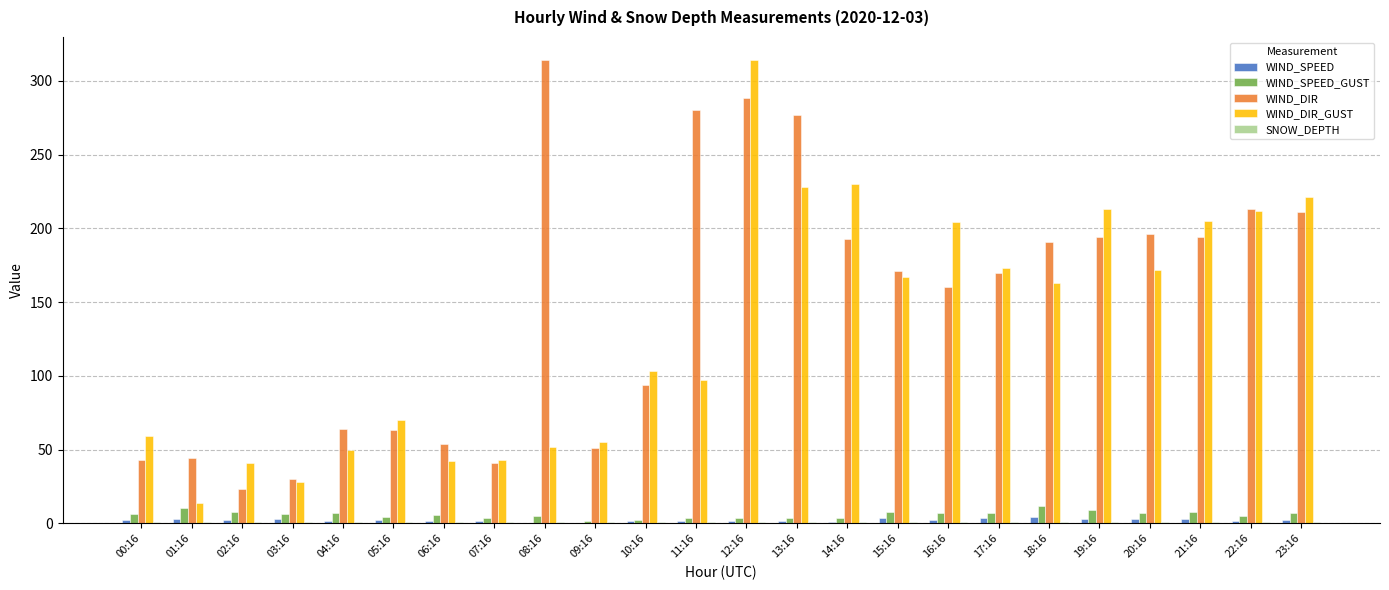

What is the sum of the WIND_SPEED_GUST values at 17:16 and 19:16?

16.2